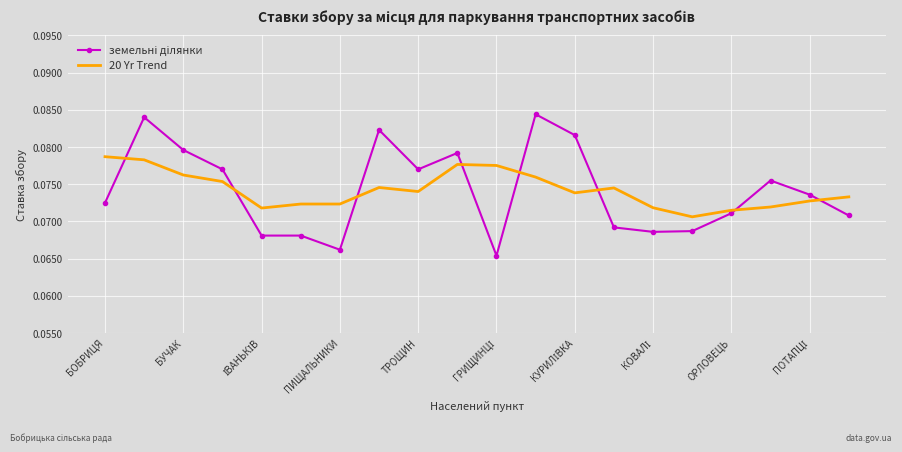

How many intersections are there between 20 Yr Trend and земельні ділянки?

8